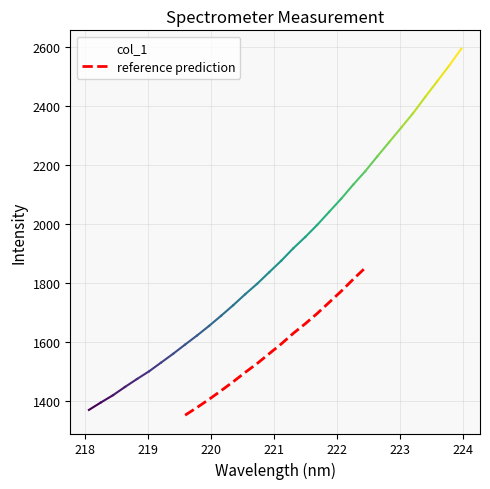

The value at 222.263 is 2133.6. True or false?

True